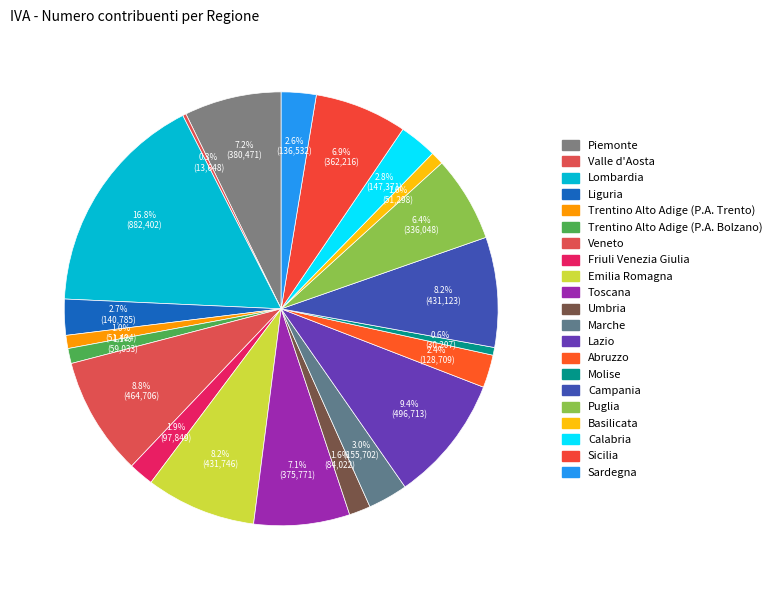

True or false: Emilia Romagna accounts for 8% of the total.

True